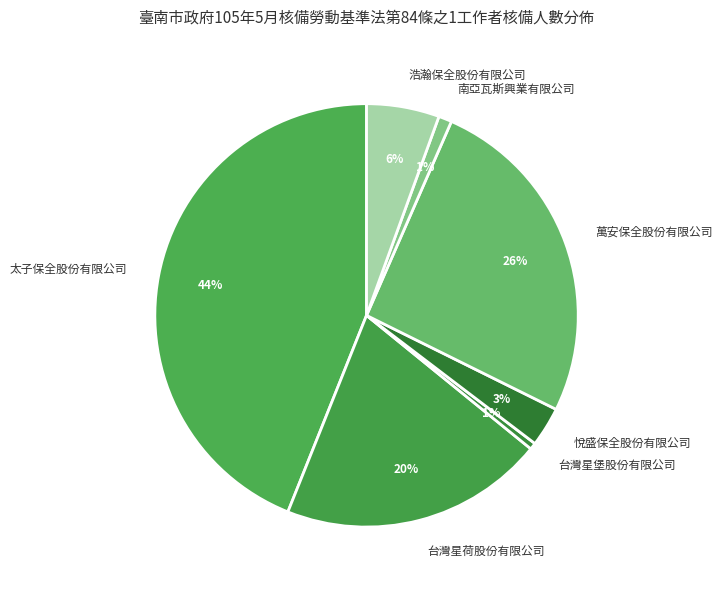

Is there any slice that represents more than half of the pie?

No